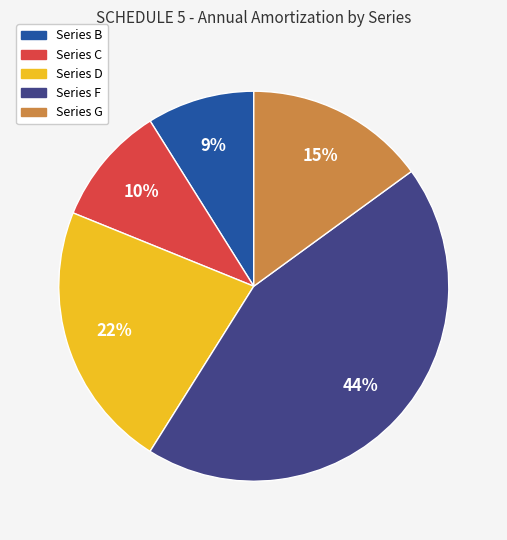

Which has a higher value, Series G or Series C?

Series G